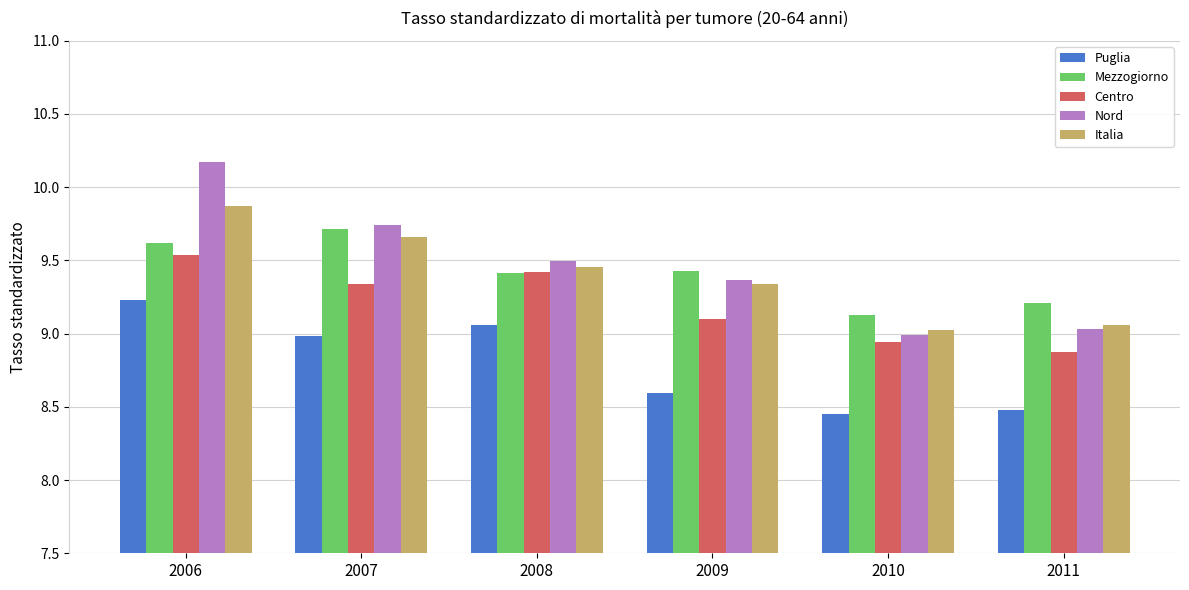

Which label corresponds to the largest value in the chart?

2006